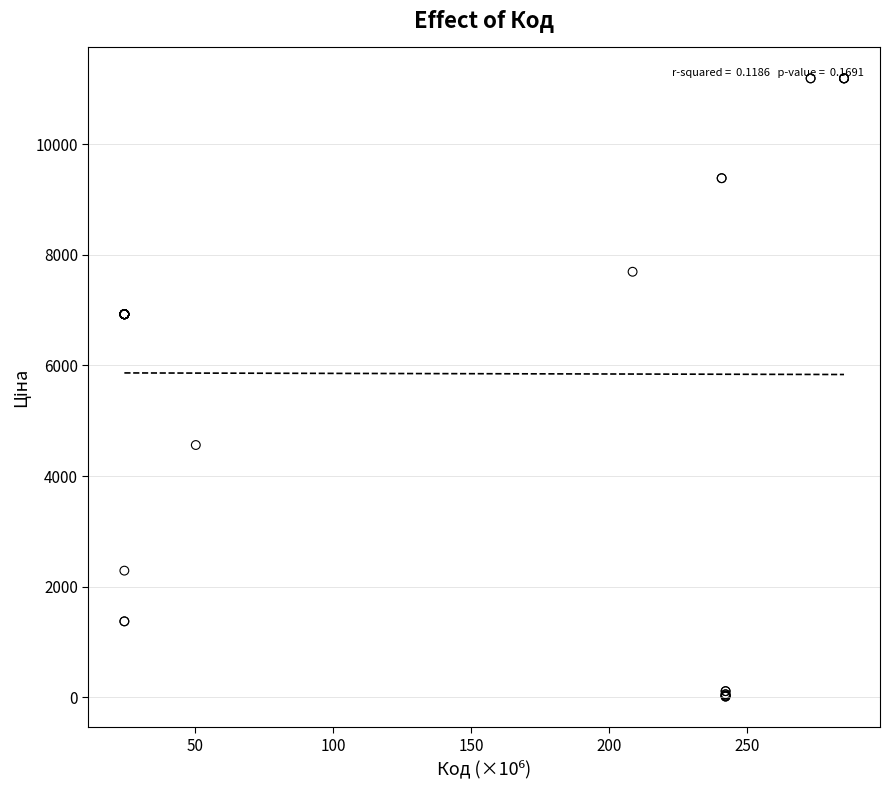

What Y value in the scatter plot is closest to 5602?

4561.9